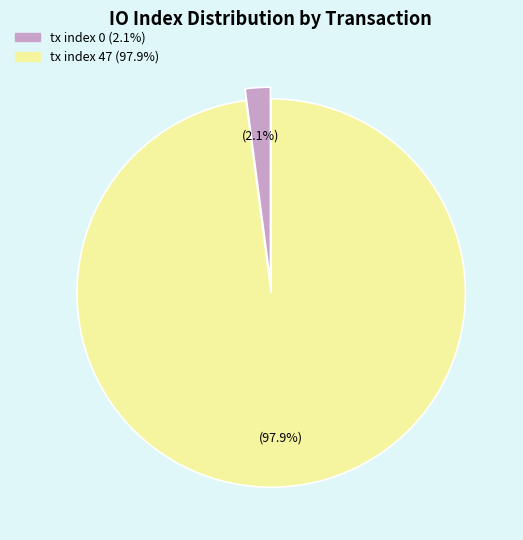

Does tx index 47 account for over 50% of the chart?

Yes